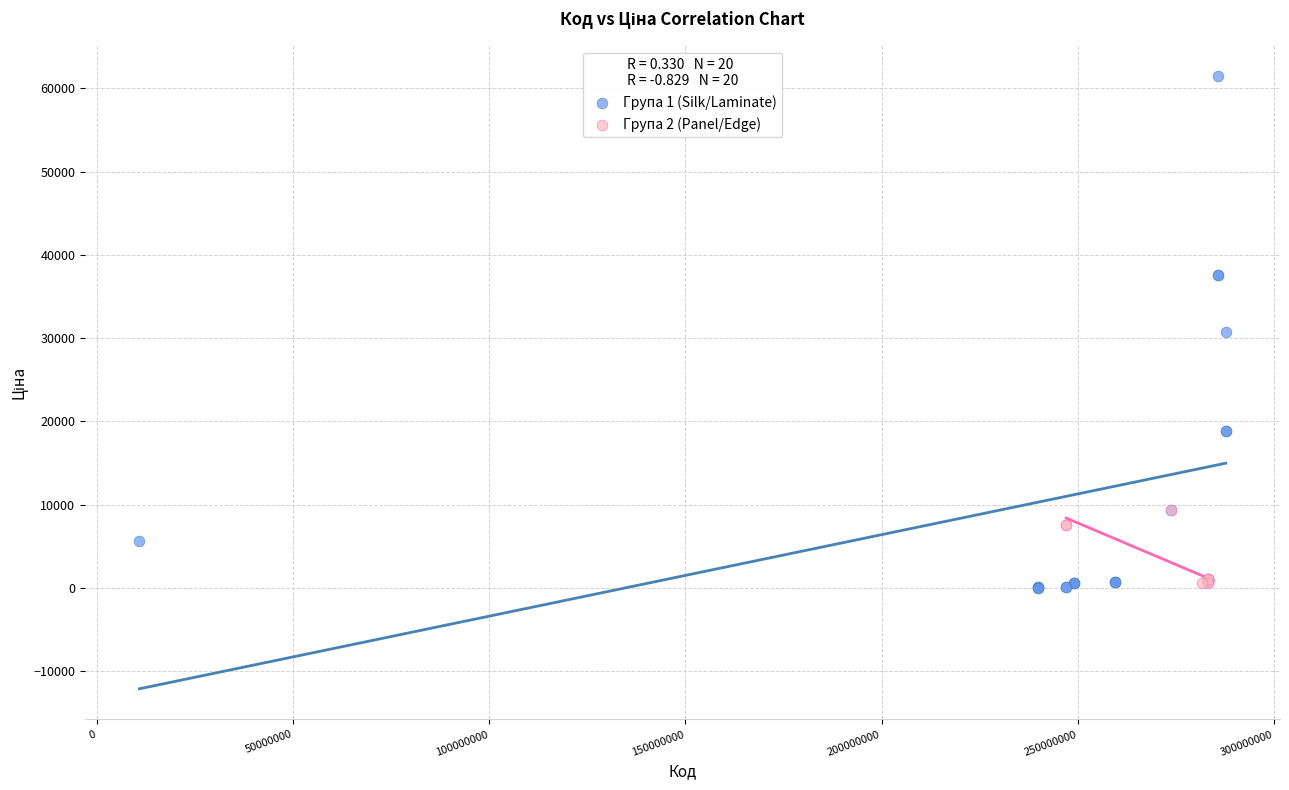

Which series reaches the maximum Y coordinate?

Група 1 (Silk/Laminate)